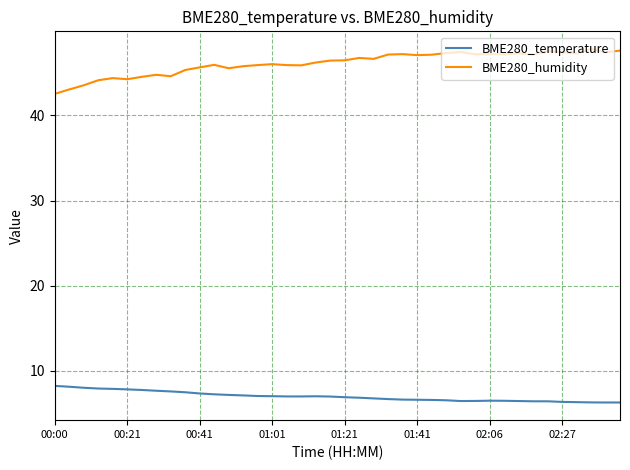

What is the maximum value for BME280_humidity?

47.8